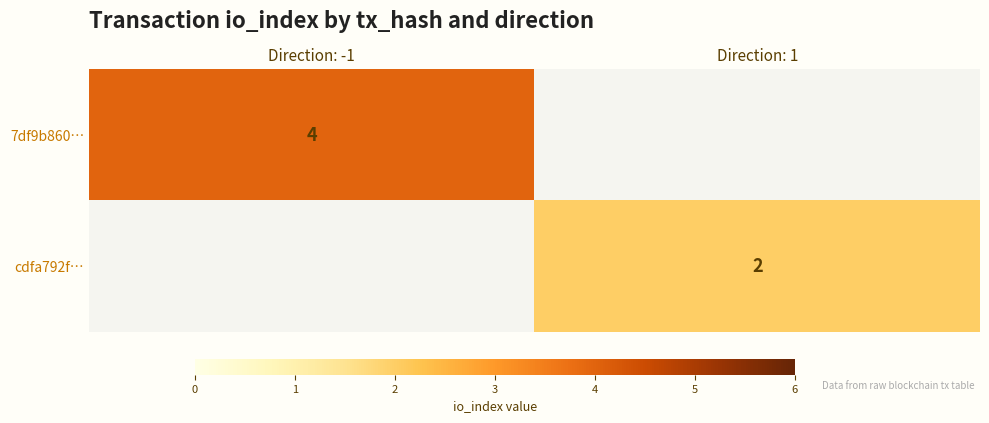

How many distinct data groups are displayed?

2